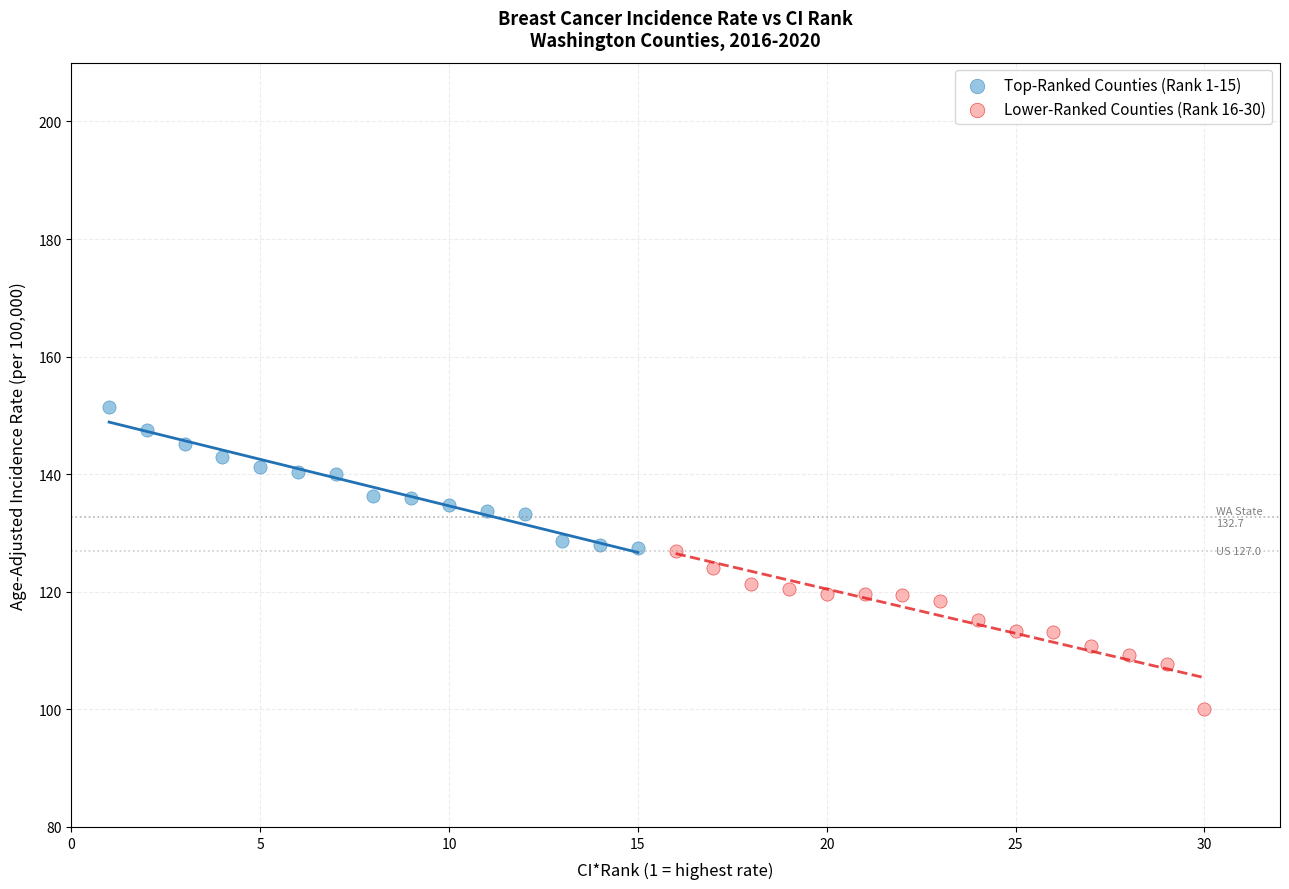

Which series has the largest Y range (max minus min)?

Lower-Ranked Counties (Rank 16-30)